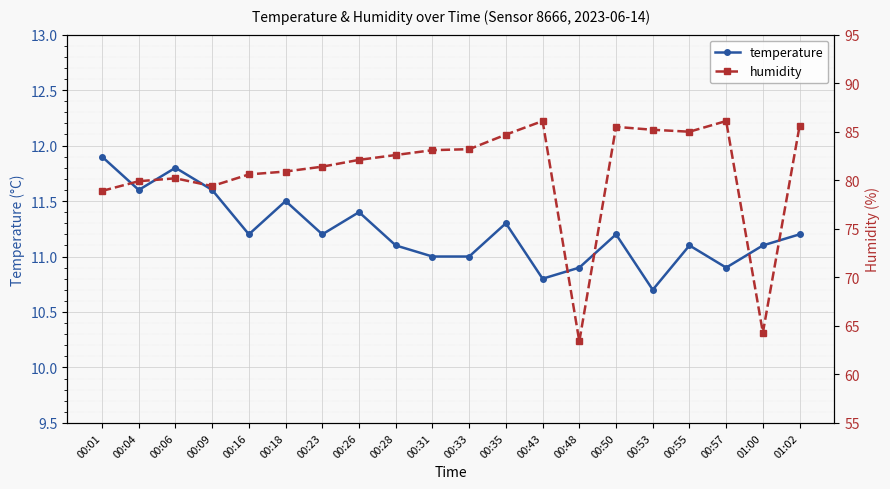

What value does the temperature series have at 00:28?

11.1